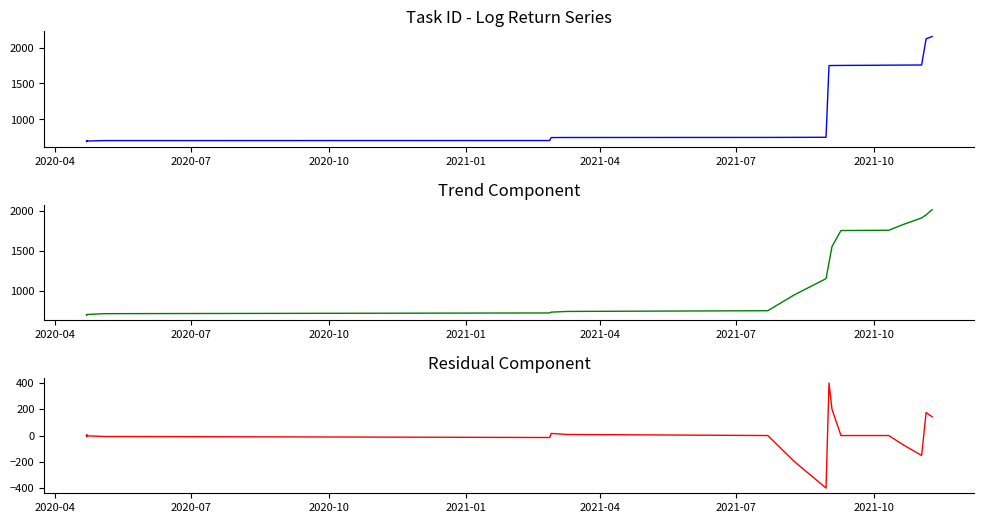

What are all the series names shown in the legend?

Task ID, Trend, Residual